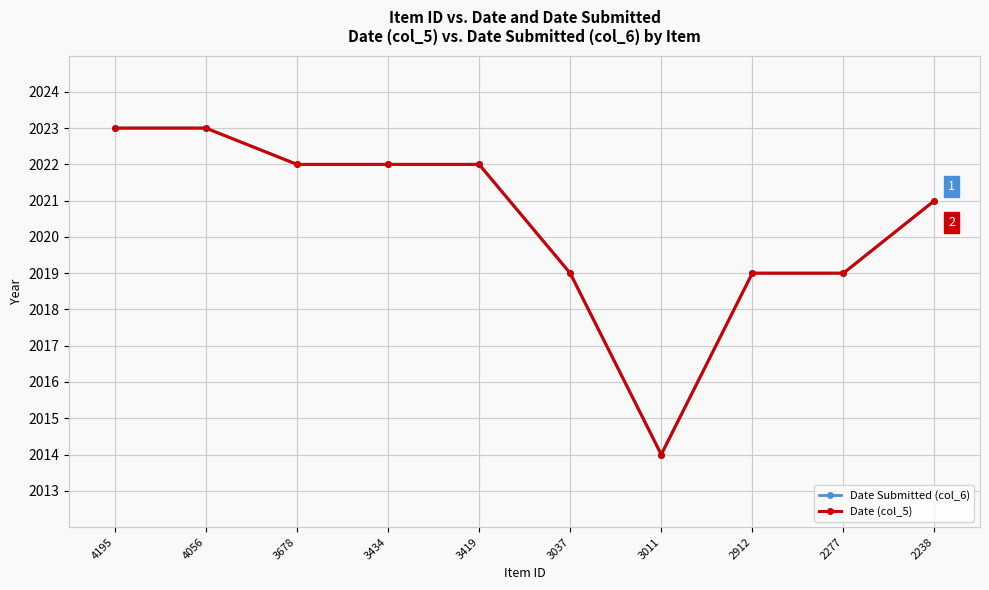

Is it true that Date Submitted (col_6) equals 2023 at 4195?

True